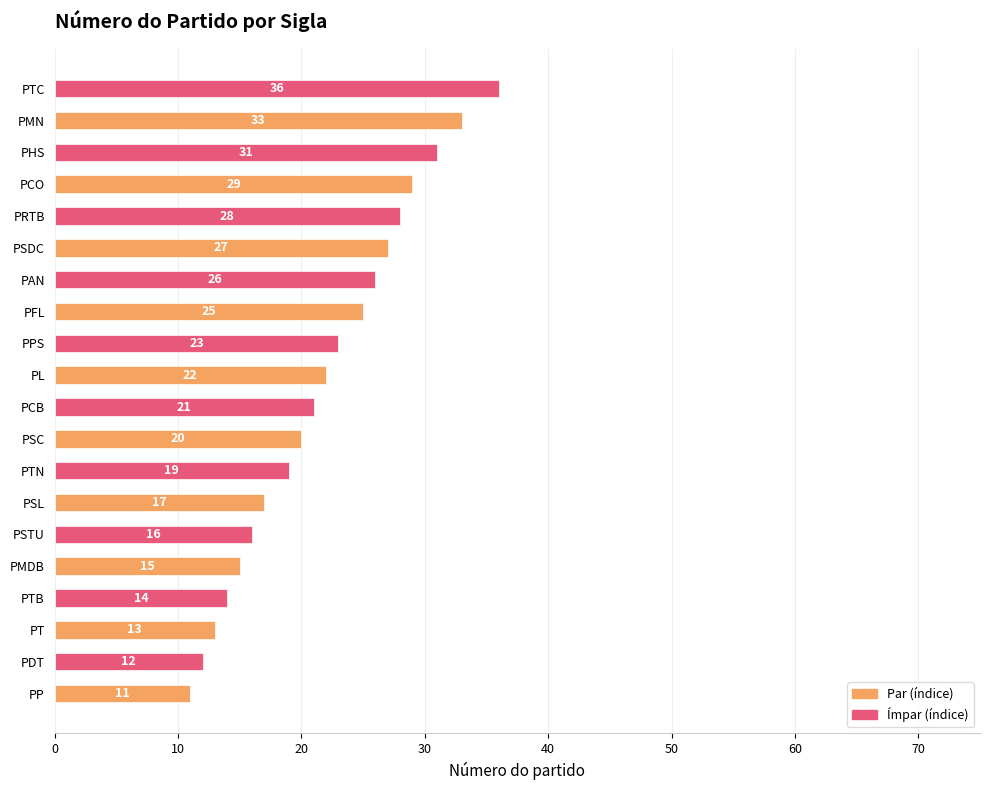

Does the chart contain any negative values?

No